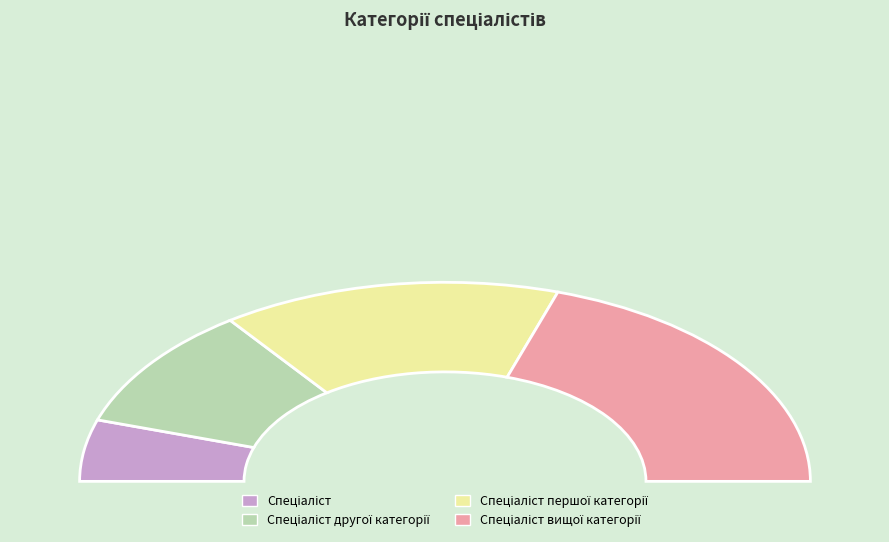

True or false: Спеціаліст вищої категорії accounts for 47% of the total.

False